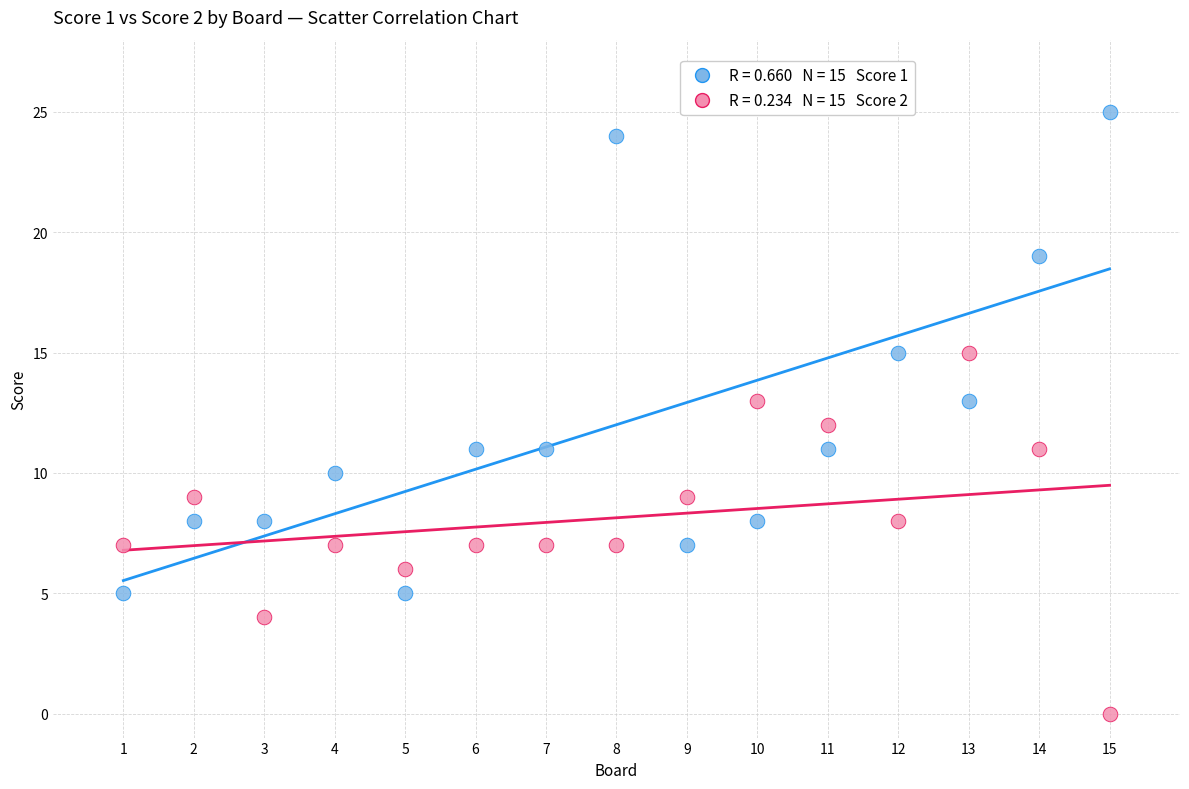

Across all data points, what is the range of X values (max minus min)?

14